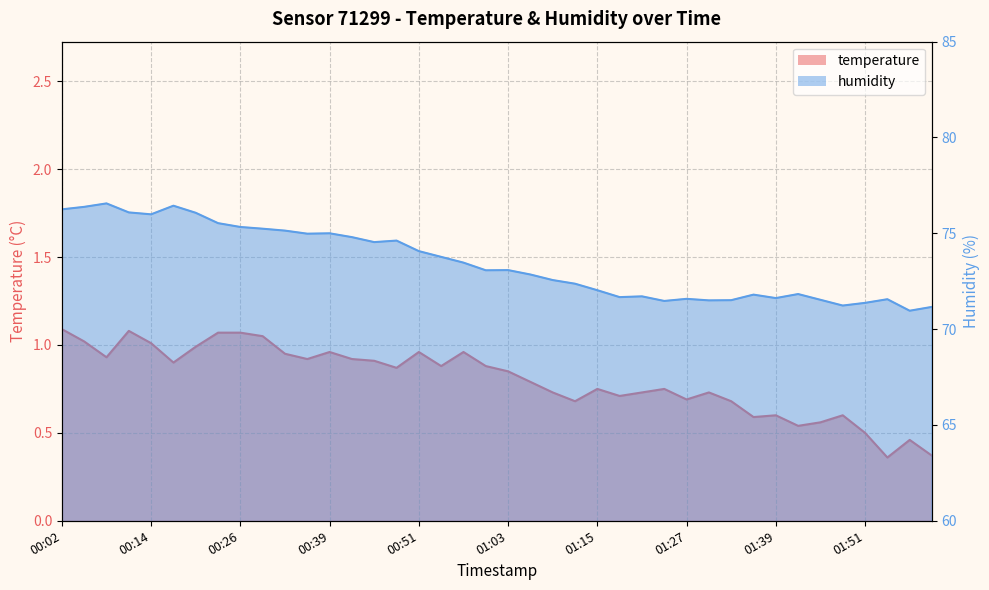

Which series has the largest range (max minus min)?

humidity